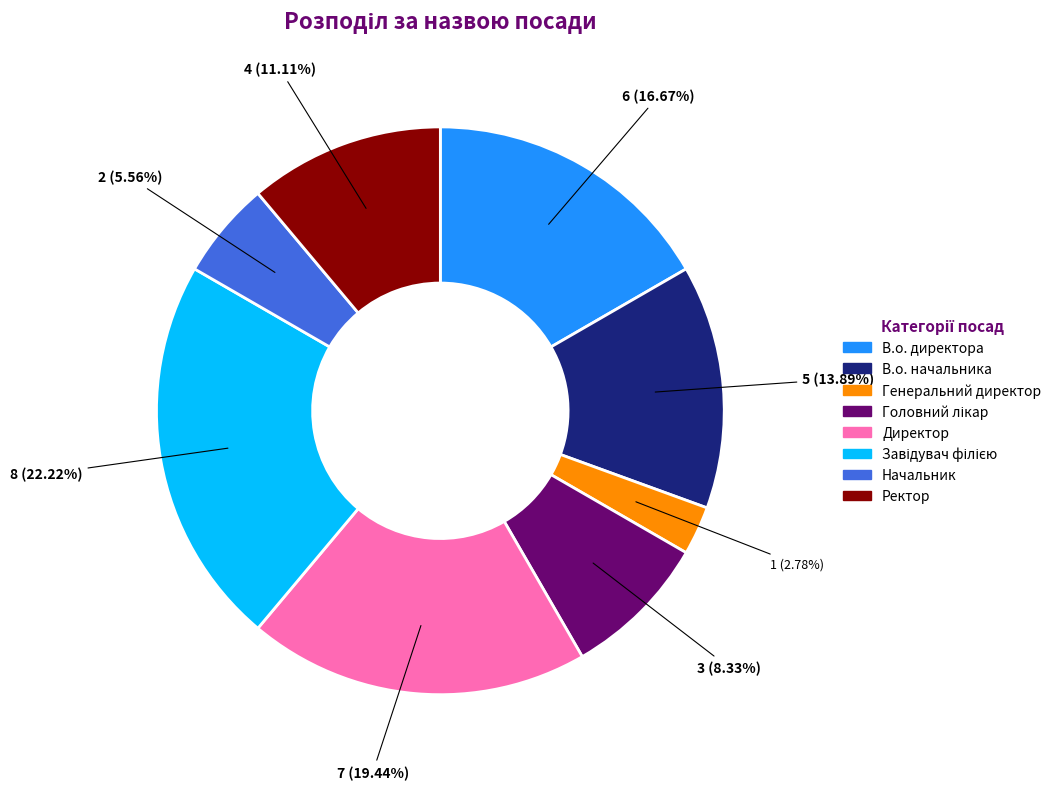

To the nearest percent, what is the difference between the largest and smallest slice percentages?

19%